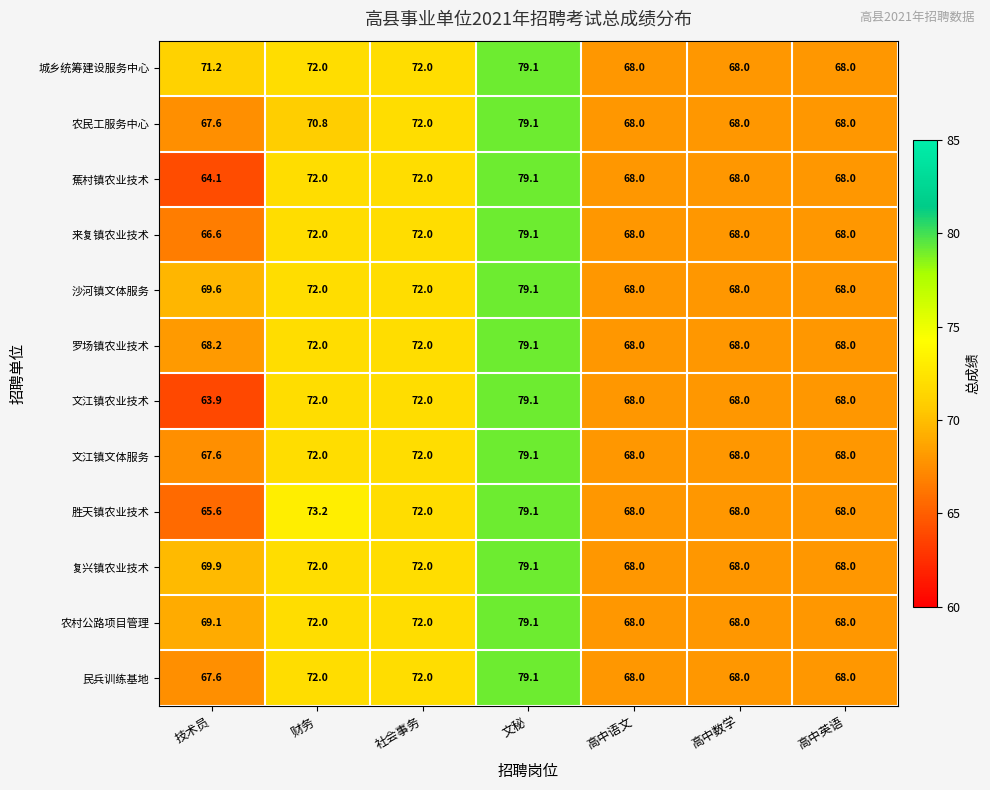

What is the highest value of the 沙河镇文体服务 series?

79.1